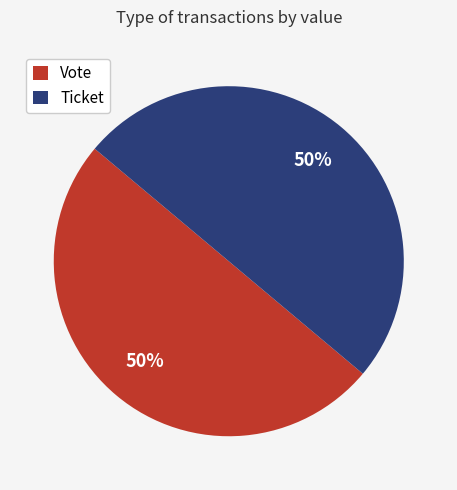

What is the ratio of the value at Vote to the value at Ticket?

1.0